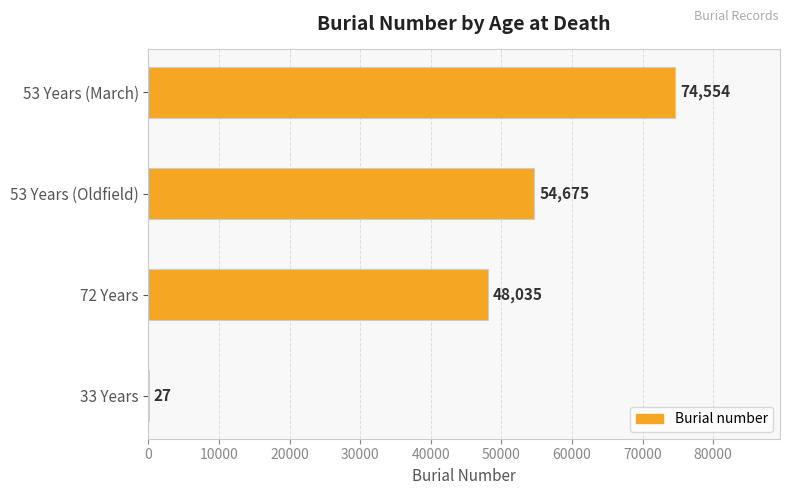

What is the sum of all values?

177291